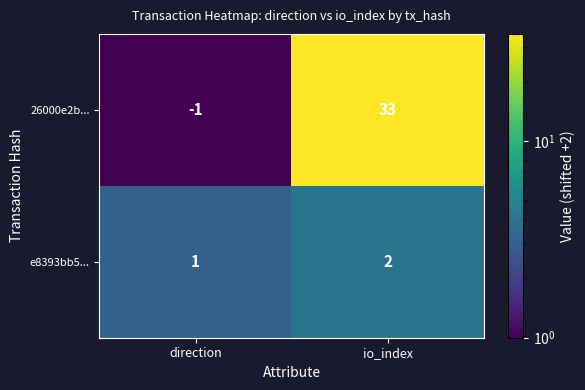

What is the spread (max minus min) of values at io_index?

31